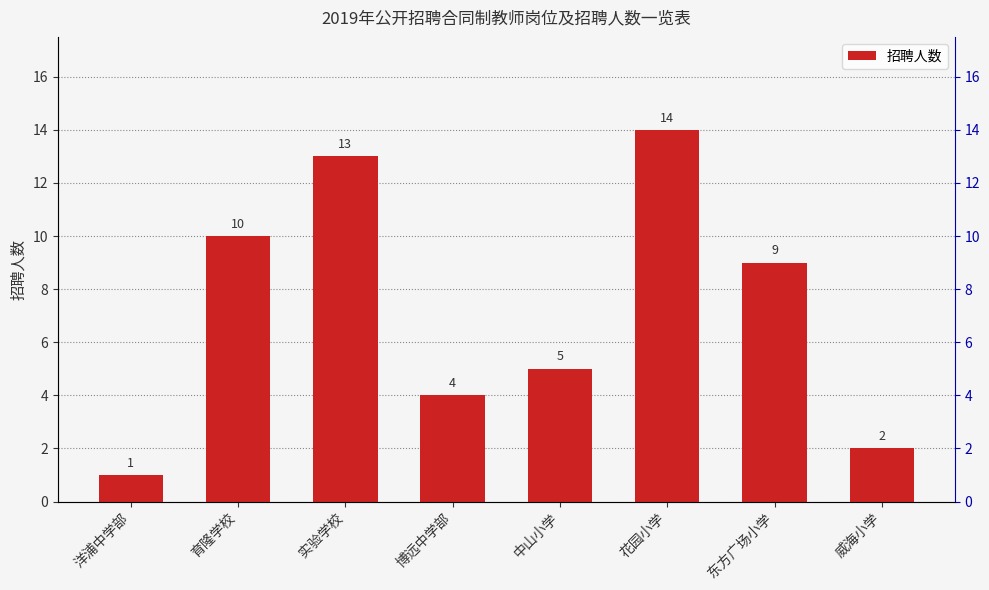

Are the bars grouped side by side (vs. stacked)?

No